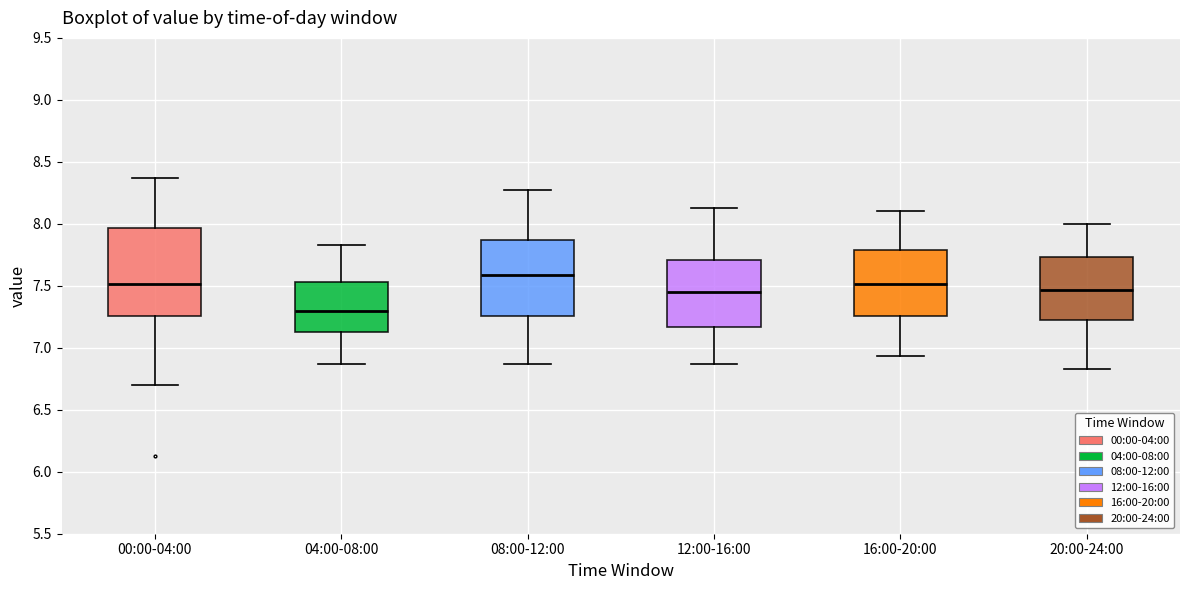

Reading left to right, read every box against the y-axis: the position of its median line, the range the box covers, and the ends of its whiskers. The values are not printed on the chart, so give them approximately, as read against the axis.

00:00-04:00: median 7.50, box 7.25 to 7.95, whiskers 6.70 to 8.35
04:00-08:00: median 7.30, box 7.15 to 7.55, whiskers 6.85 to 7.85
08:00-12:00: median 7.60, box 7.25 to 7.85, whiskers 6.85 to 8.25
12:00-16:00: median 7.45, box 7.15 to 7.70, whiskers 6.85 to 8.15
16:00-20:00: median 7.50, box 7.25 to 7.80, whiskers 6.95 to 8.10
20:00-24:00: median 7.45, box 7.20 to 7.75, whiskers 6.85 to 8.00